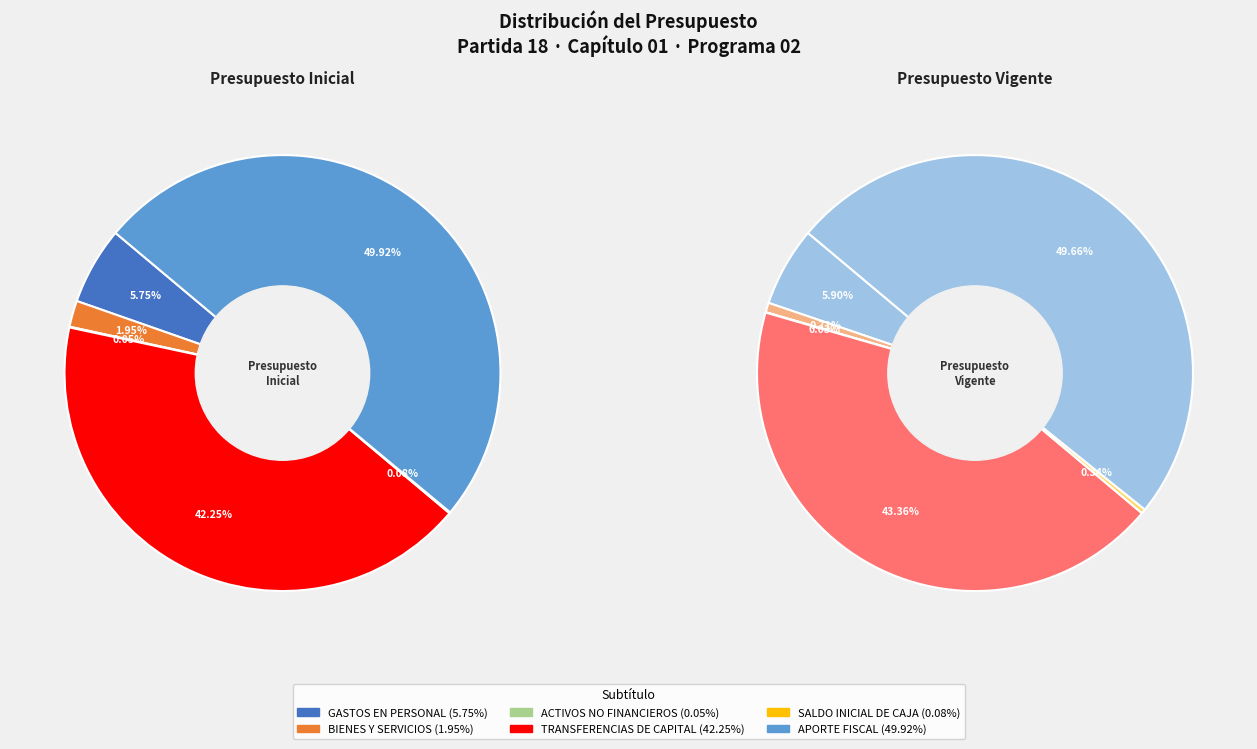

Between GASTOS EN PERSONAL and ADQUISICIÓN DE ACTIVOS NO FINANCIEROS, which is larger?

GASTOS EN PERSONAL